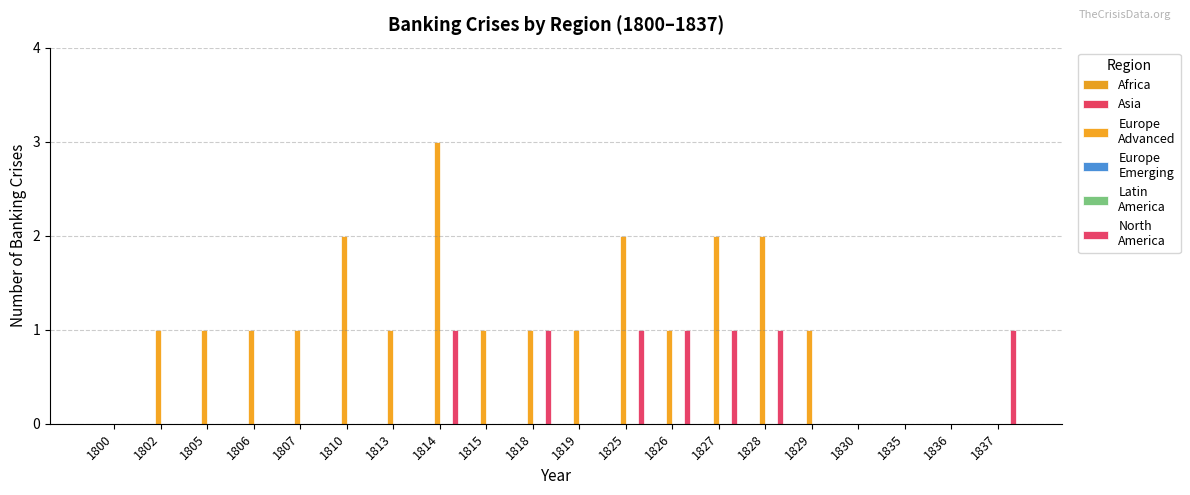

At which label is Europe
Advanced closest to 1?

1802